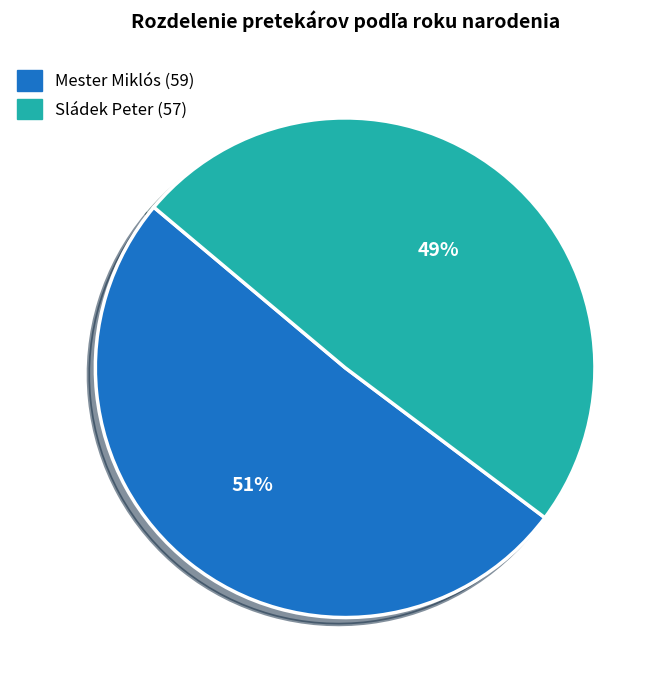

To the nearest percent, what is the difference between the largest and smallest slice percentages?

2%